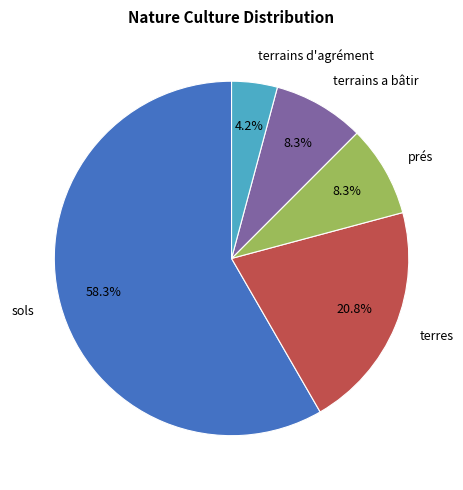

To the nearest percent, what portion does prés represent?

8%